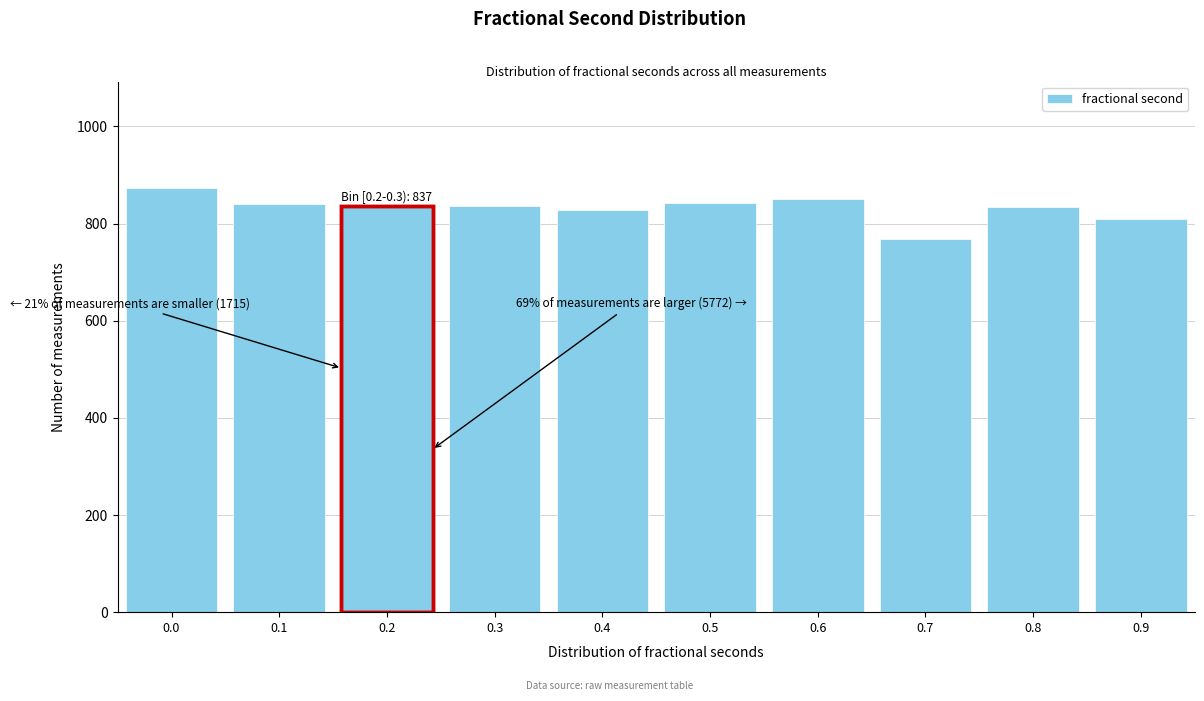

Approximately how many times larger is the value at 0.3 compared to 0.4?

1.0